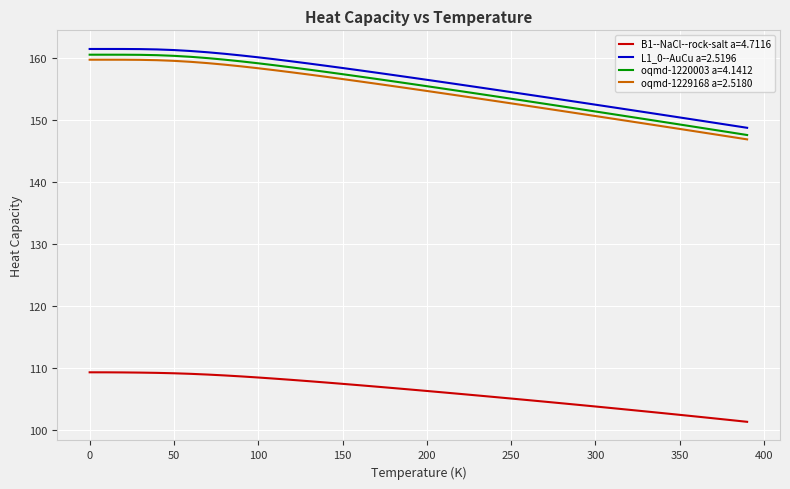

True or false: oqmd-1229168 a=2.5180 and oqmd-1220003 a=4.1412 cross at least once.

False